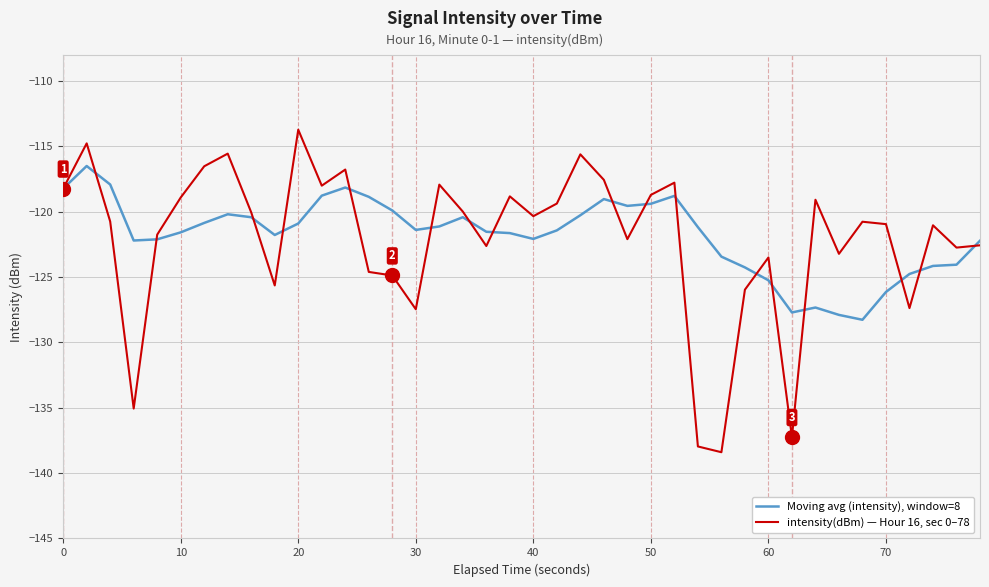

List the series in order of their overall mean, lowest first.

intensity(dBm) — Hour 16, sec 0–78, Moving avg (intensity), window=8